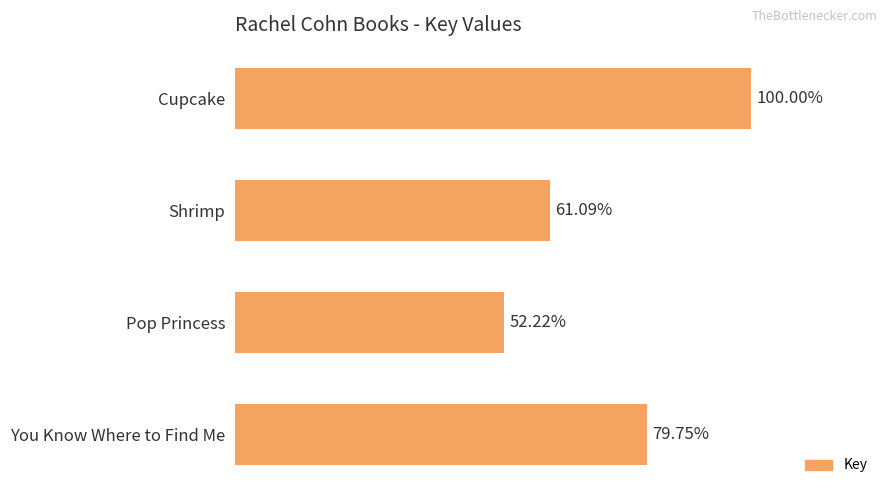

Does the chart contain any negative values?

No